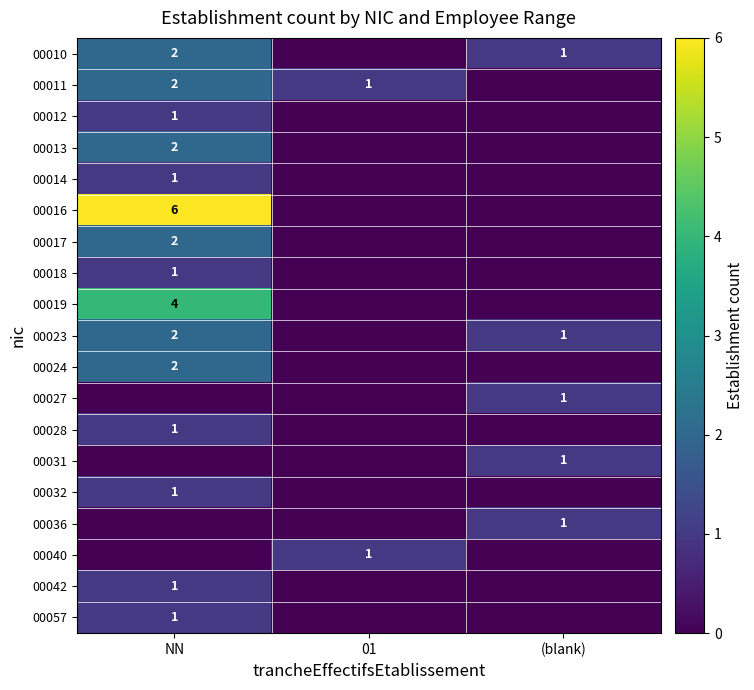

How many categories are shown in the chart?

3